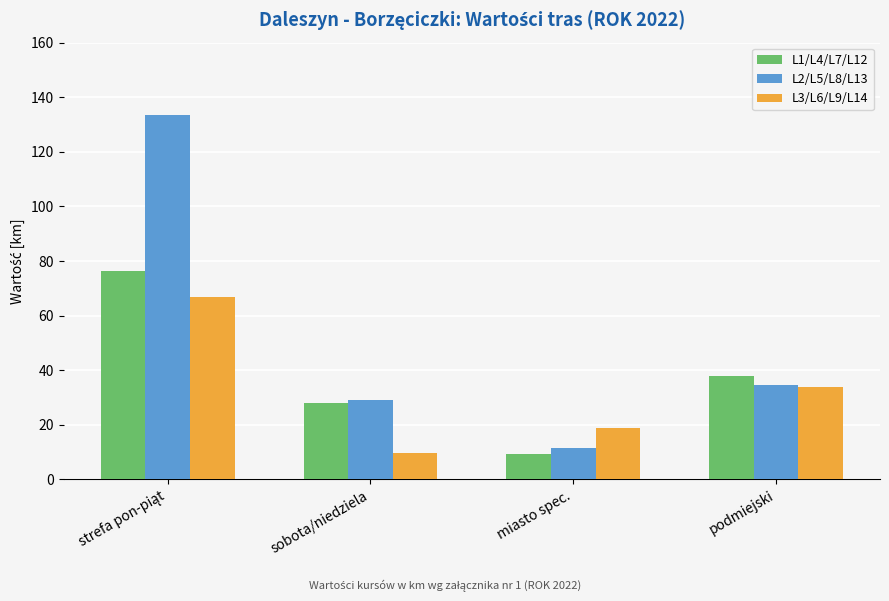

What is the sum of the L2/L5/L8/L13 values at podmiejski and miasto spec.?

46.0